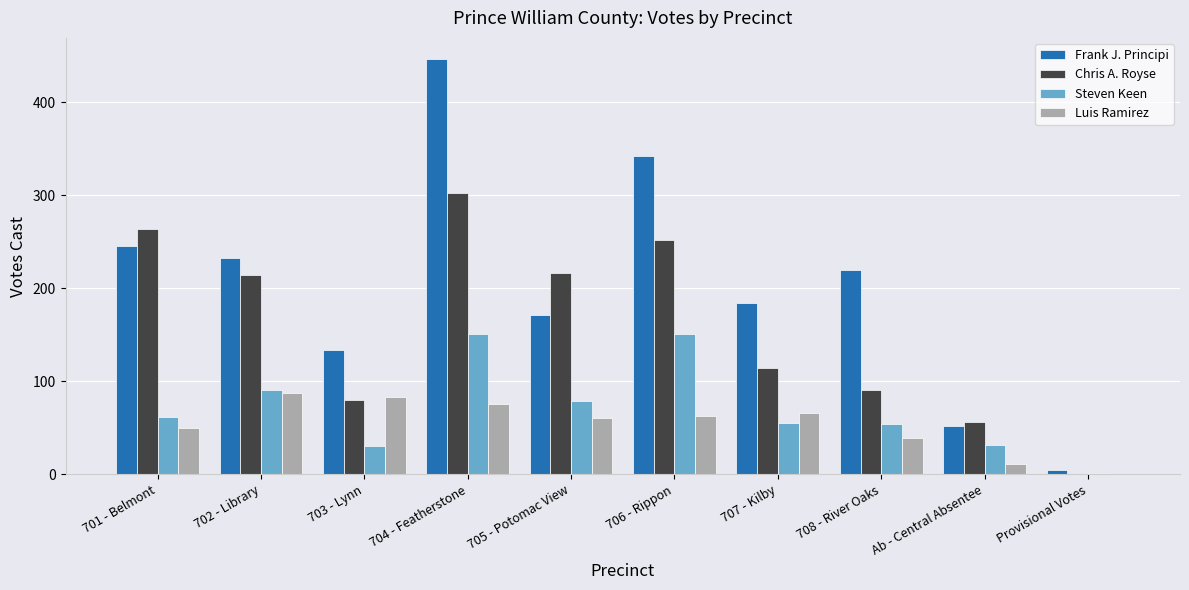

True or false: Luis Ramirez has a value of 21 at 706 - Rippon.

False